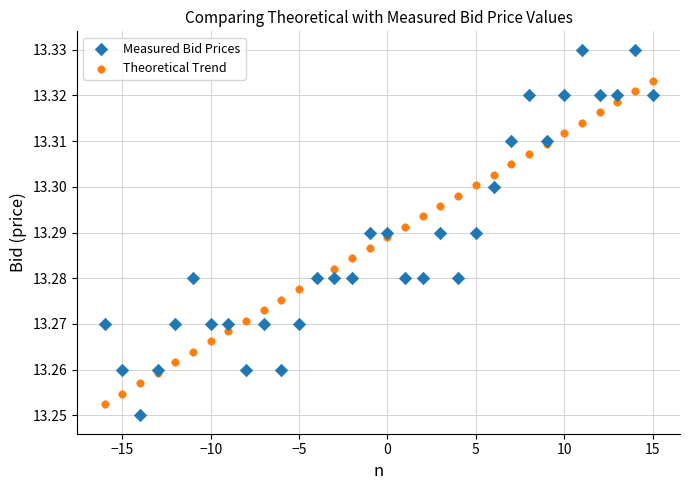

Which series reaches the maximum Y coordinate?

Measured Bid Prices